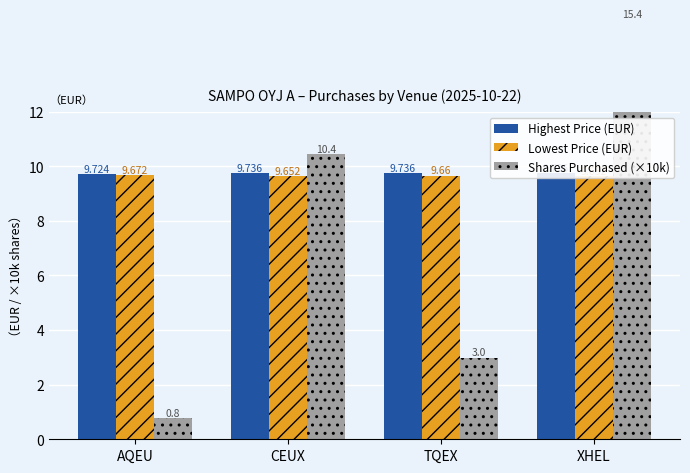

Which series changed the most between TQEX and XHEL?

Shares Purchased (×10k)